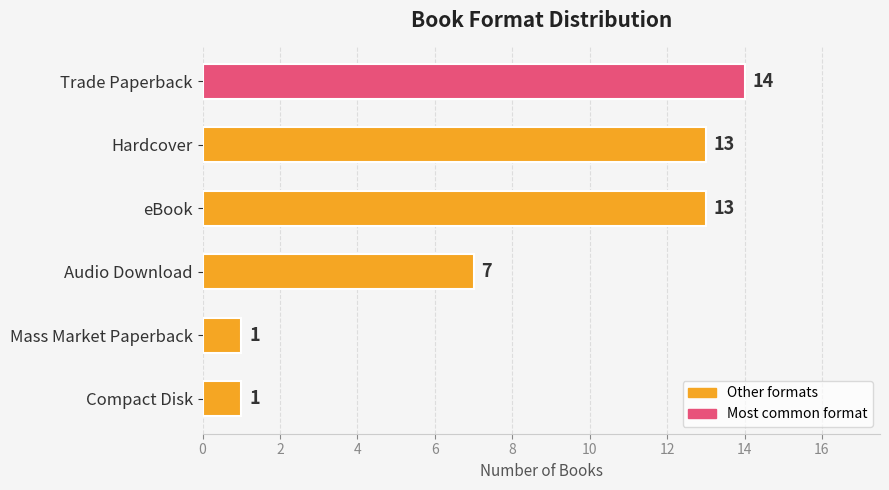

At which label is the value closest to 7?

Audio Download